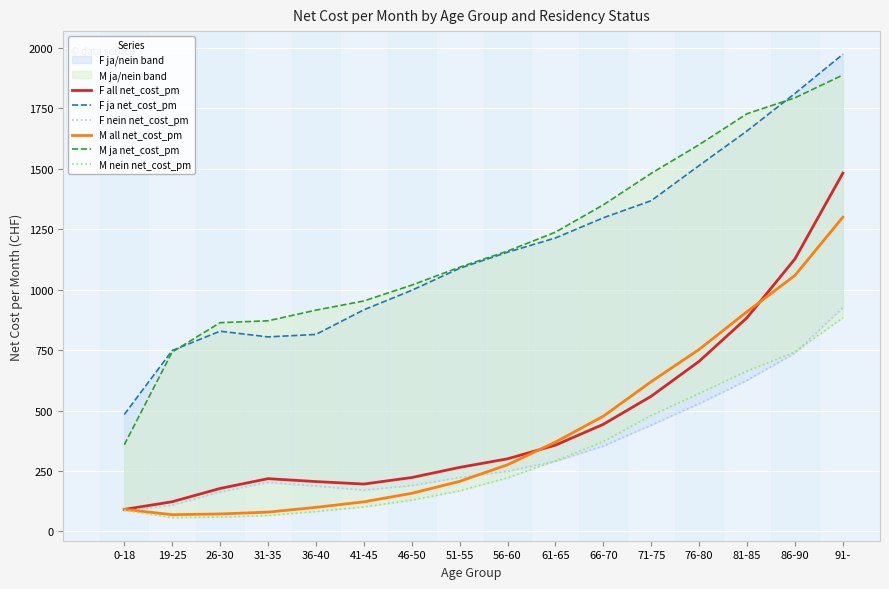

Reading right to left, extract all data points from this chart.

F all net_cost_pm: 1481.4	1126.9	883.9	703.5	559.2	443.0	356.9	300.4	264.9	223.0	196.1	206.3	218.4	177.8	123.0	91.1
F ja net_cost_pm: 1972.7	1810.8	1656.0	1512.8	1367.5	1296.8	1213.2	1154.4	1087.9	996.9	916.3	814.5	804.4	828.0	748.1	483.6
F nein net_cost_pm: 925.2	738.2	625.2	528.7	439.8	353.4	290.5	249.0	223.4	189.8	171.0	187.9	203.1	163.4	108.9	85.8
M all net_cost_pm: 1299.5	1058.6	908.7	752.7	619.5	476.5	369.6	275.7	207.2	157.8	122.6	99.8	80.1	72.5	69.5	91.5
M ja net_cost_pm: 1887.1	1792.7	1727.0	1599.0	1480.6	1350.3	1237.4	1159.2	1092.4	1018.5	952.9	915.0	871.0	863.2	741.9	358.4
M nein net_cost_pm: 883.7	742.3	663.2	570.6	479.8	371.8	291.9	221.7	168.0	129.5	101.5	82.5	66.0	59.5	57.6	87.7